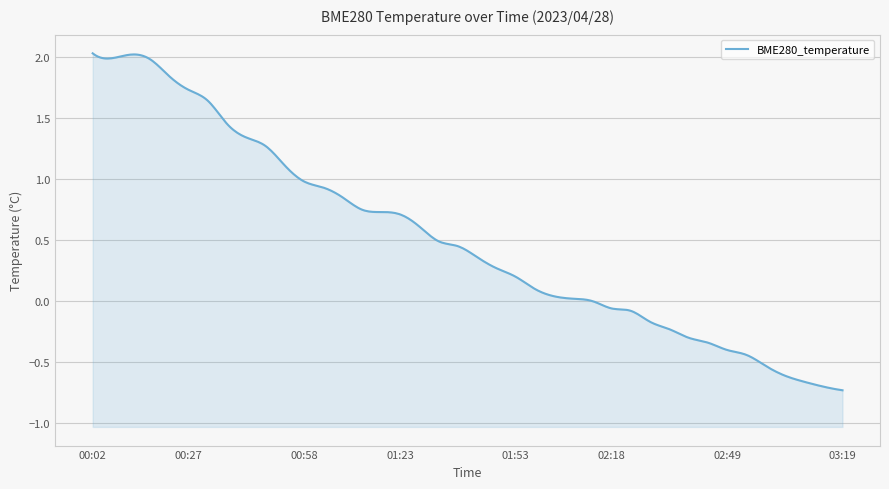

At which label does the data first exceed 0?

00:02